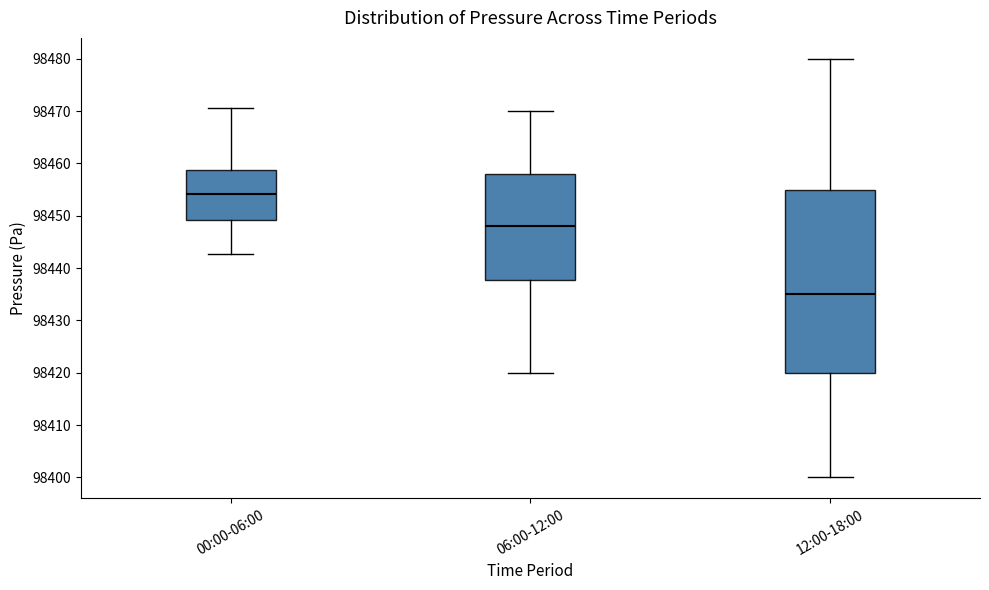

Where is the lower edge of the box for 06:00-12:00 on the y-axis? The values are not printed on the chart, so give them approximately, as read against the axis.

98438